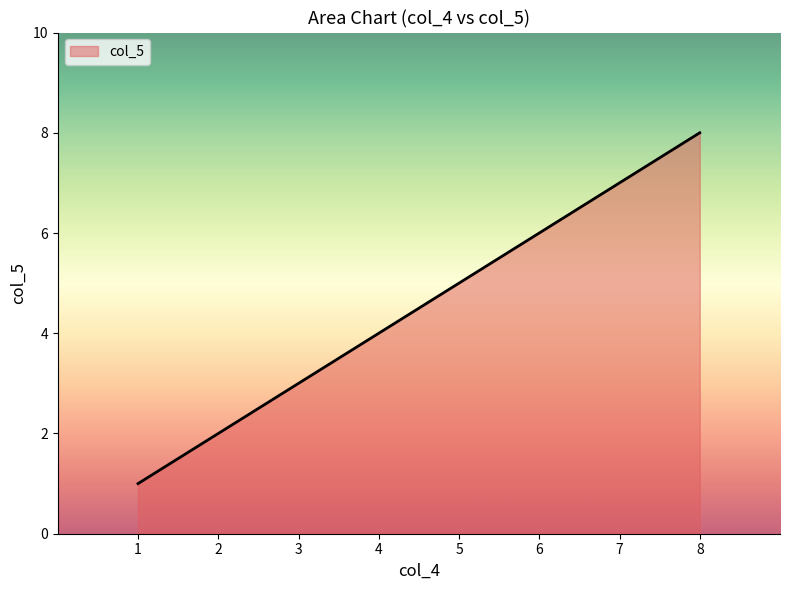

What value does the data have at 1?

1